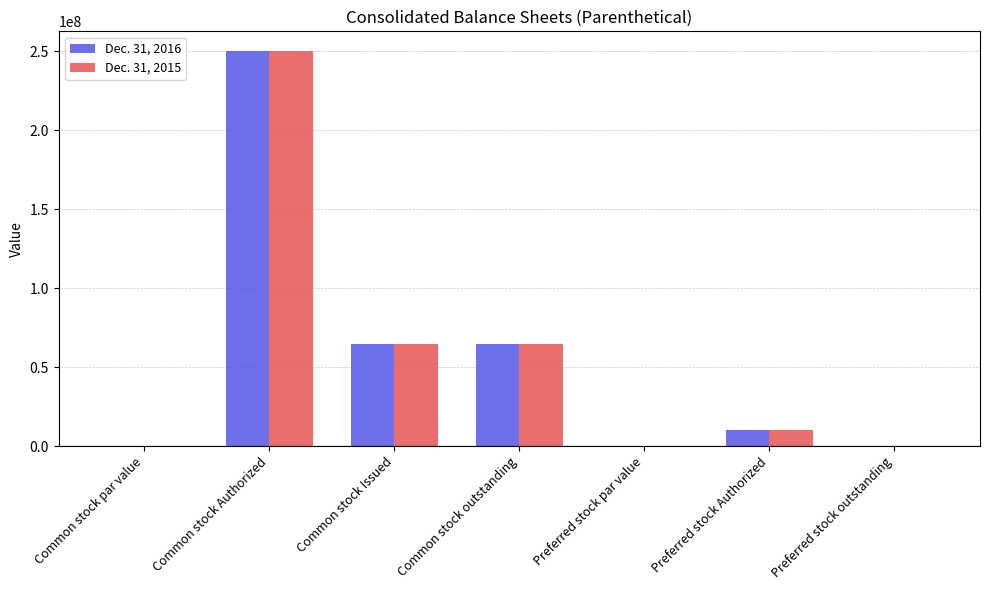

What is the highest value of the Dec. 31, 2016 series?

250000000.0